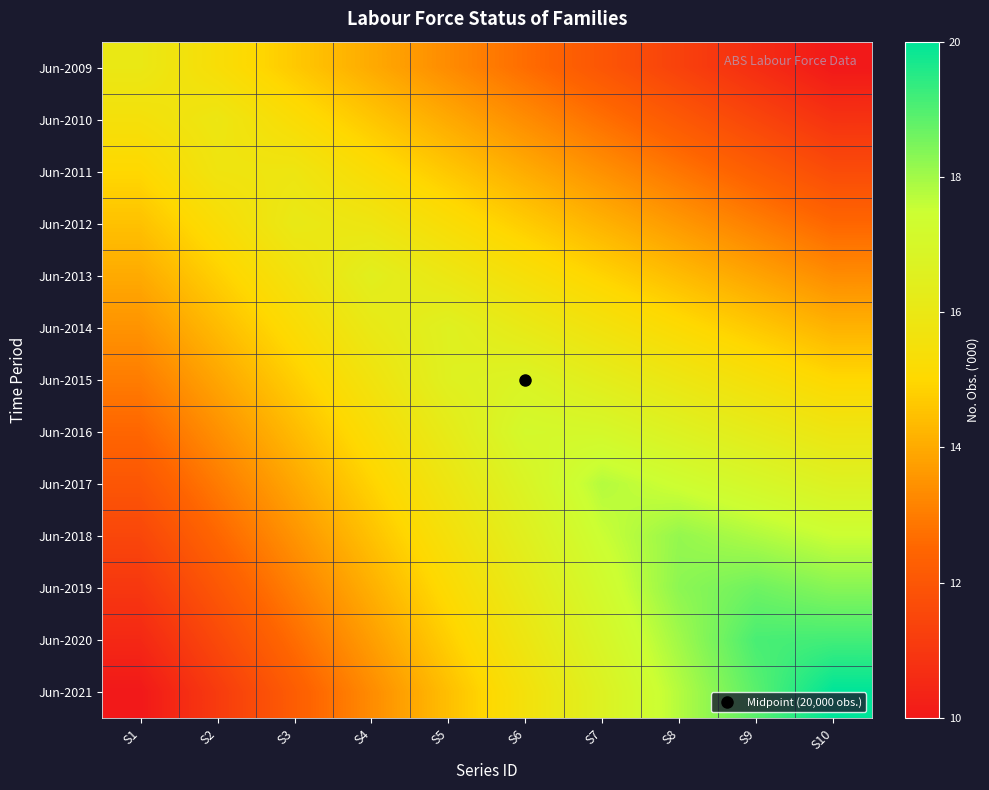

At how many categories does at least one series exceed 13?

10